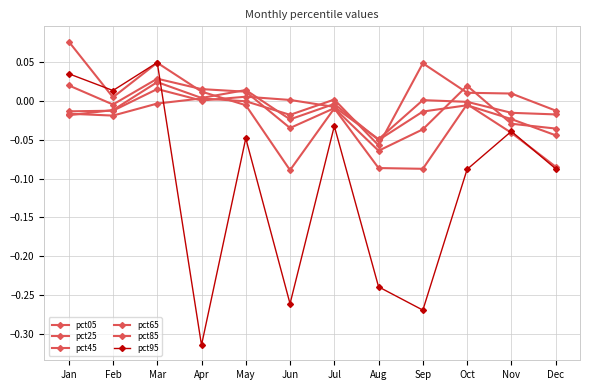

Does the chart have visible grid lines?

Yes